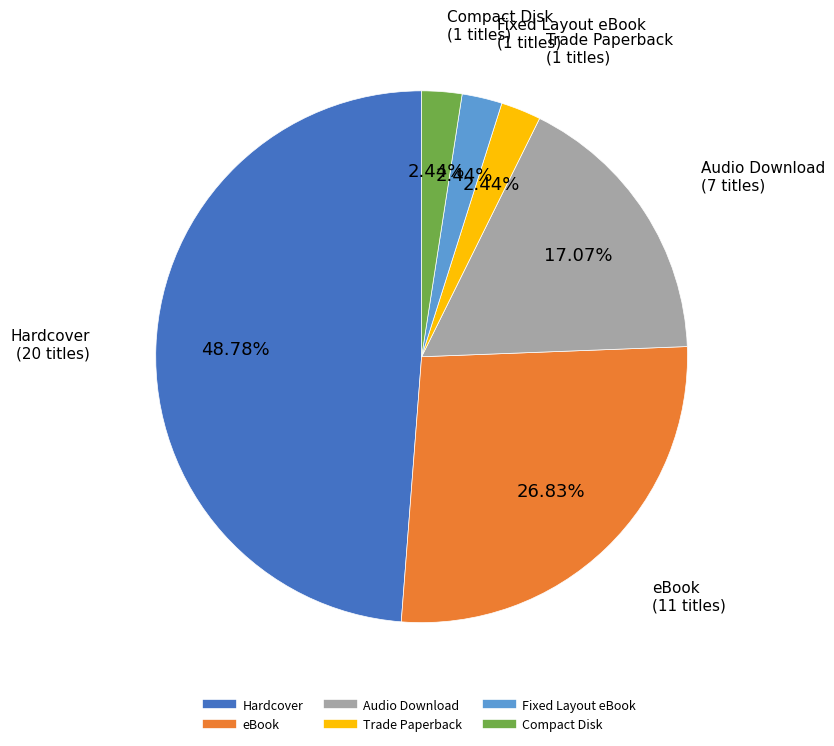

What is the largest slice in the pie chart?

Hardcover